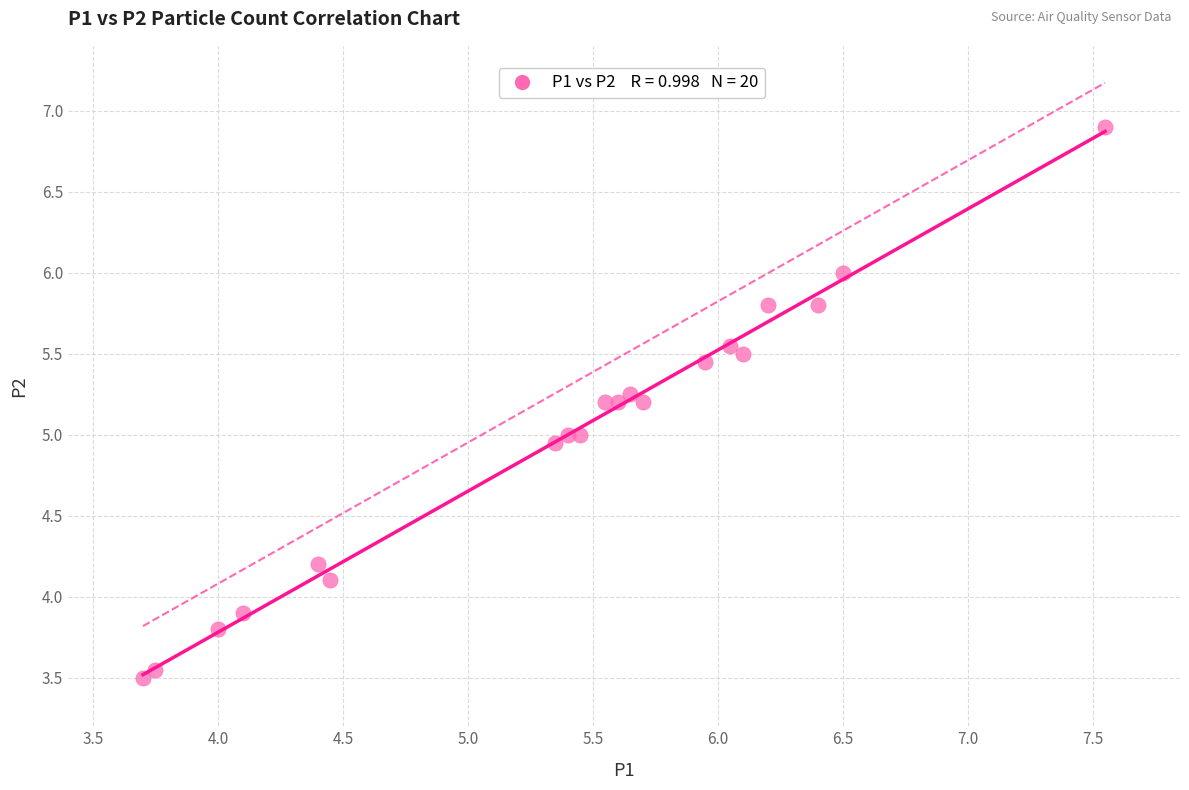

What is the range of X values (max minus min)?

3.8